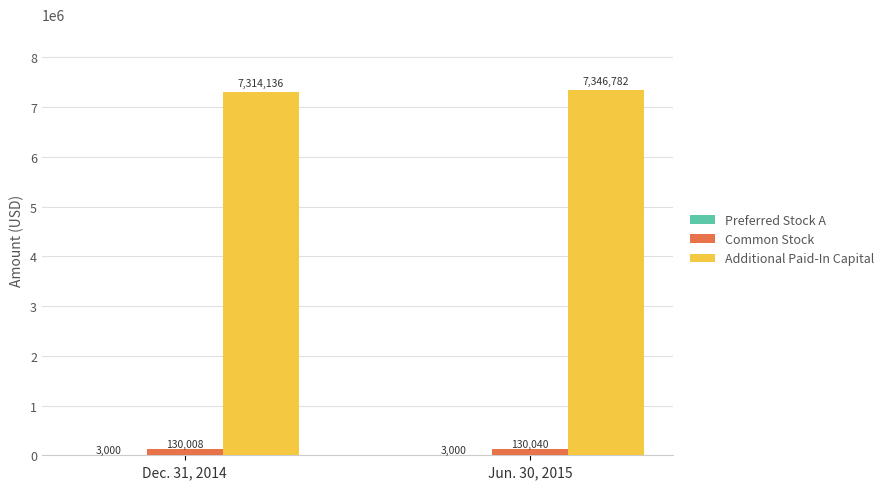

Read the Common Stock value at Jun. 30, 2015, to the nearest 5.

130040